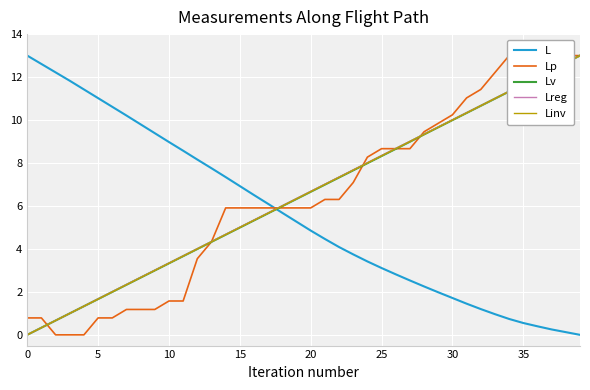

Rank the series at 29 from highest to lowest value.

Lp, Lreg, Linv, Lv, L